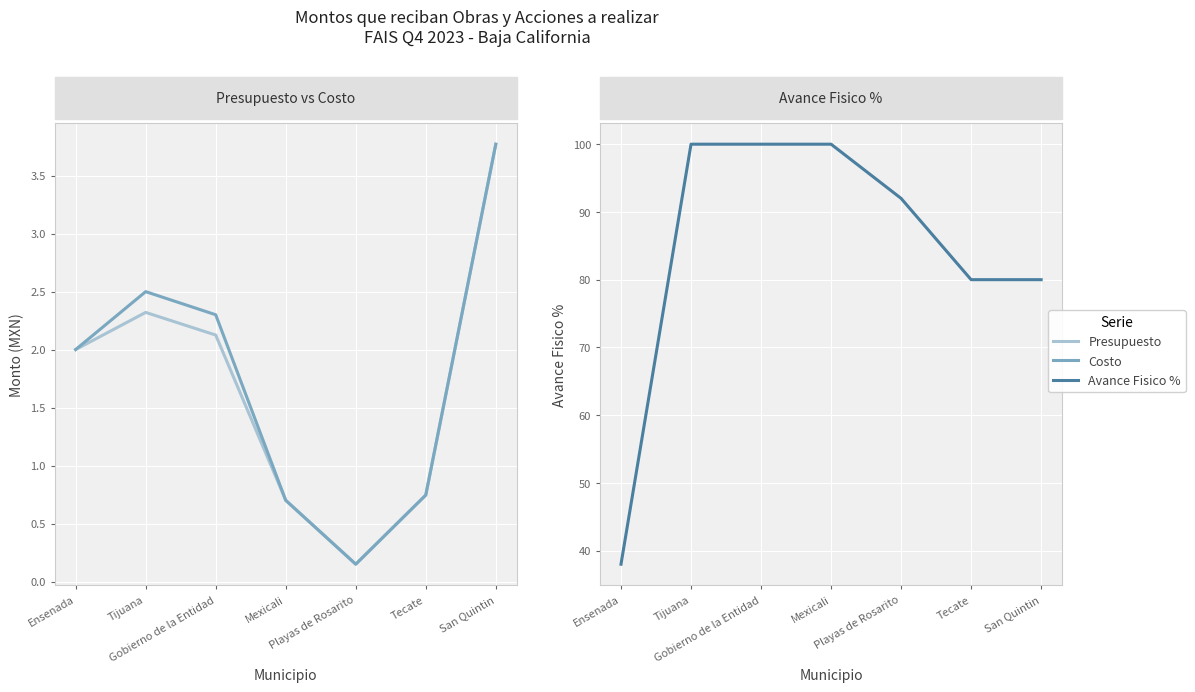

How many data points in Presupuesto are above 2000000?

3